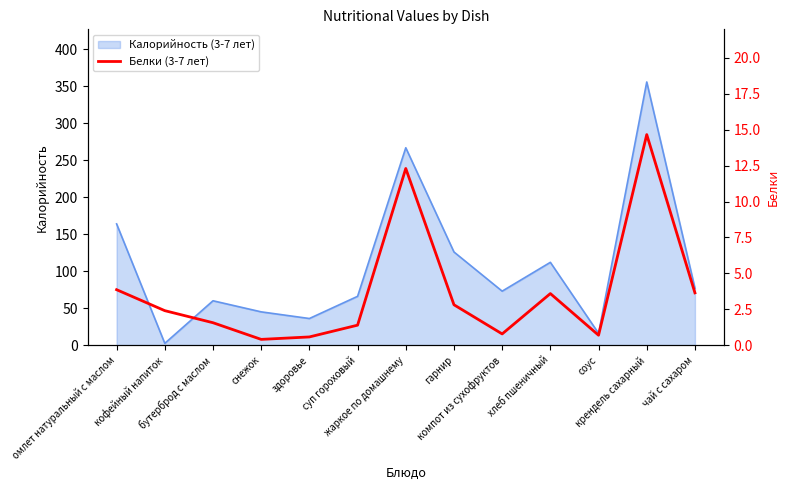

The value at хлеб пшеничный is 1.4. True or false?

False